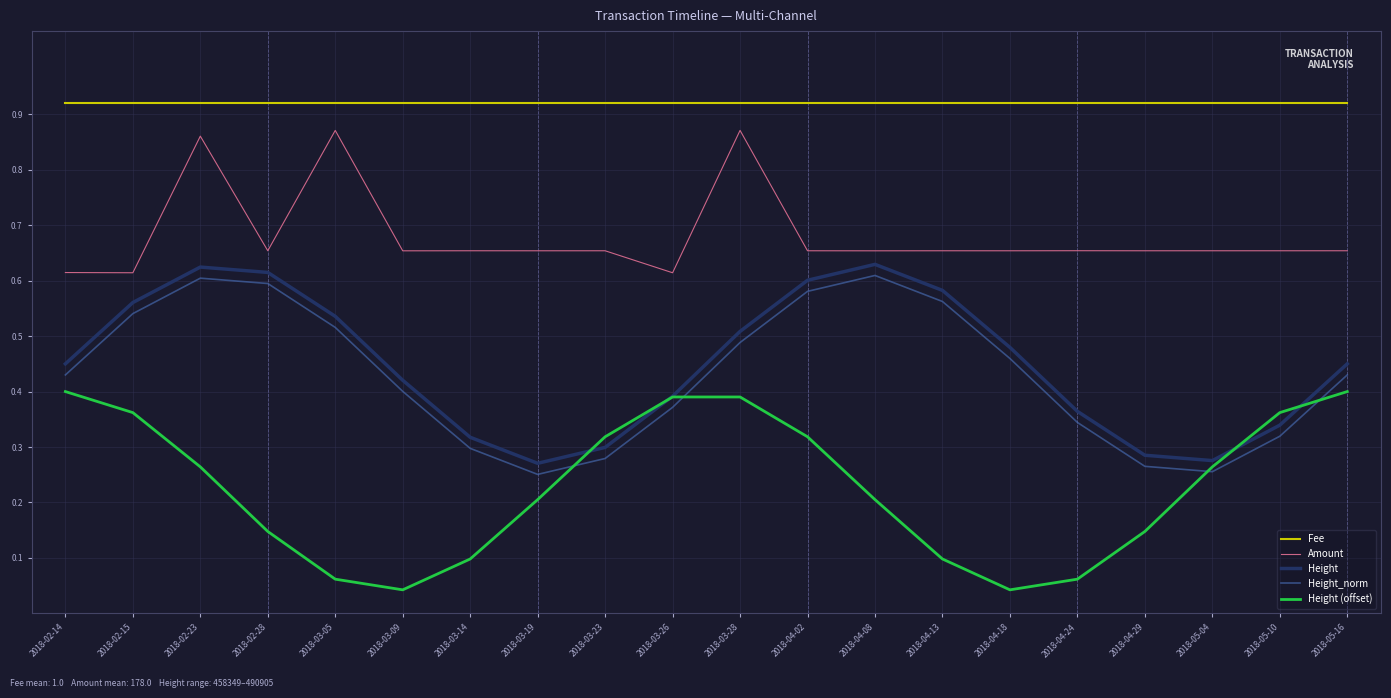

Is the value of Height at 2018-04-02 greater than the value of Height_norm at 2018-05-10?

Yes